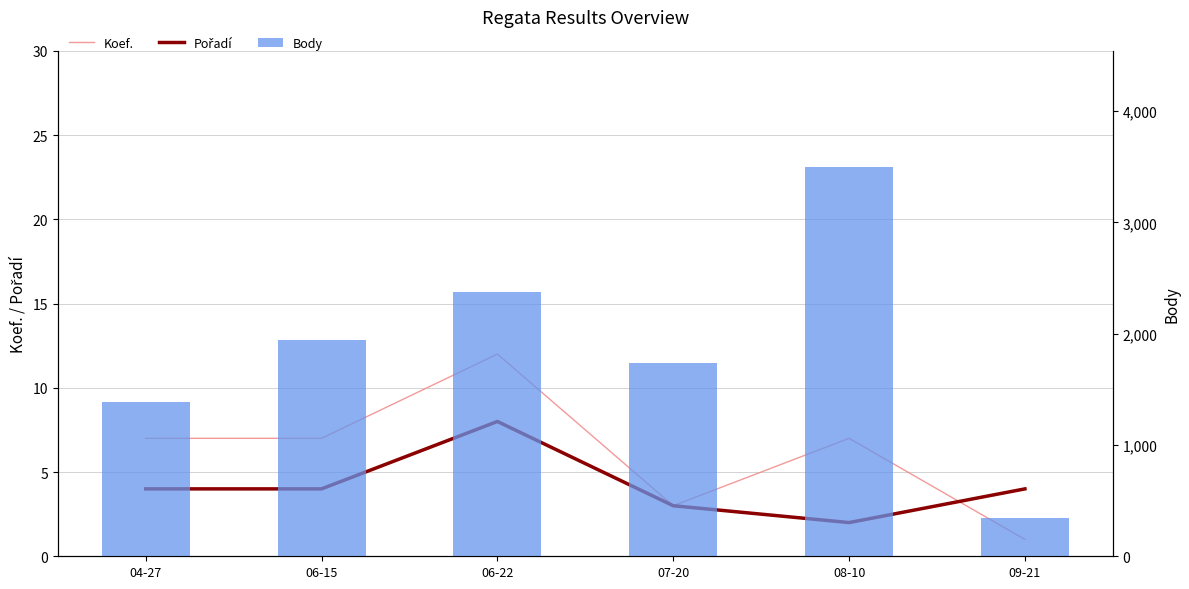

List the series in order of their peak value, highest first.

Body, Koef., Pořadí